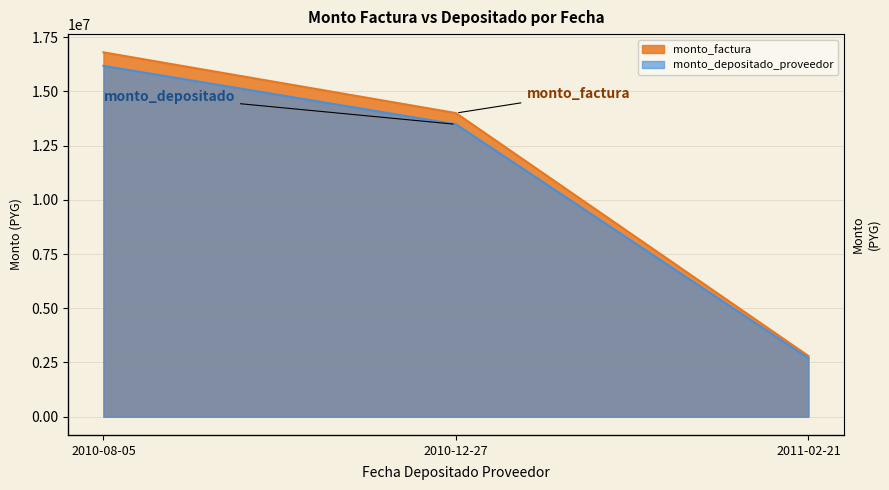

What is the sum of all monto_factura values?

33600000